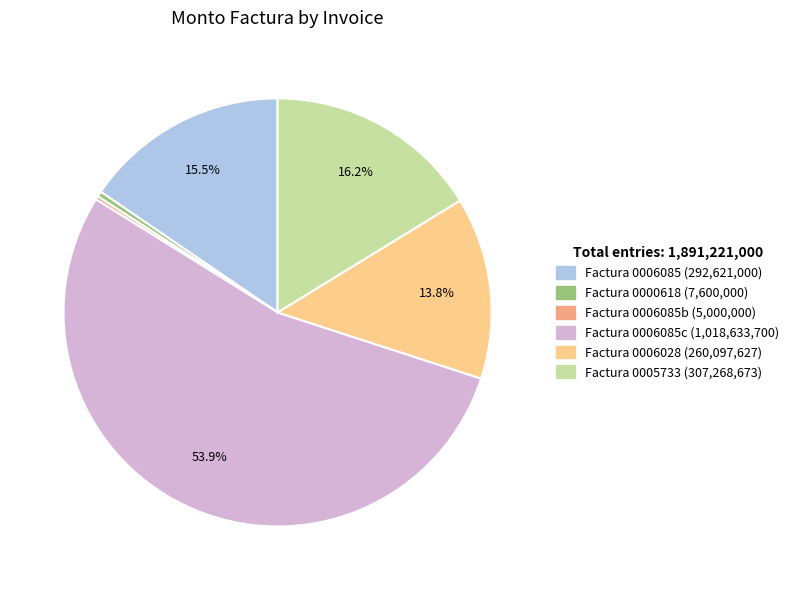

Is there any slice that represents more than half of the pie?

Yes